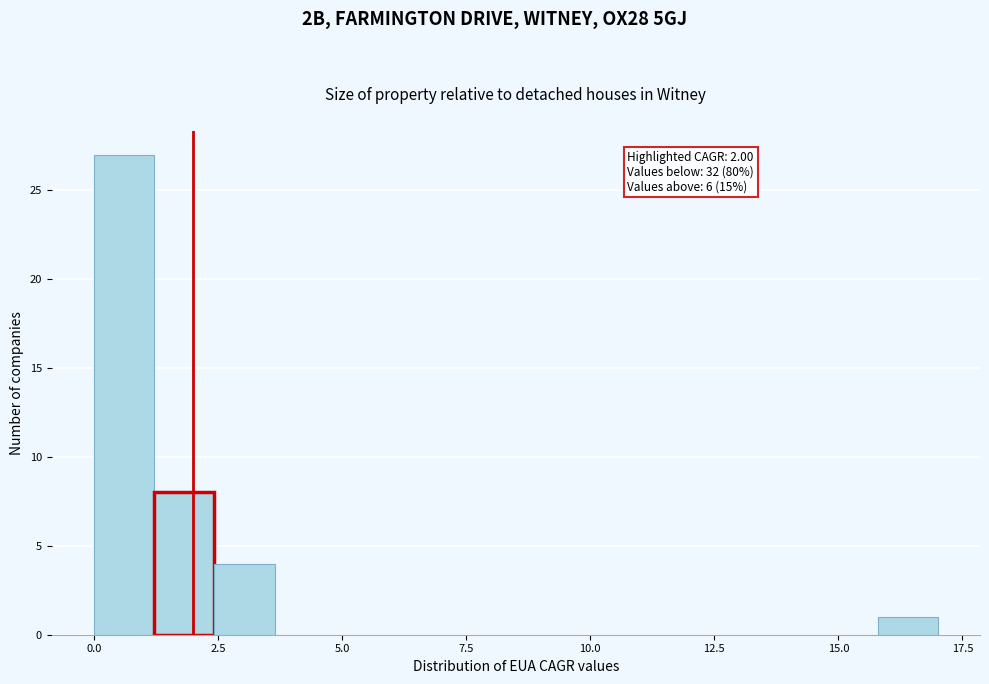

Read against the x-axis, roughly where is the centre of the tallest bar?

0.5